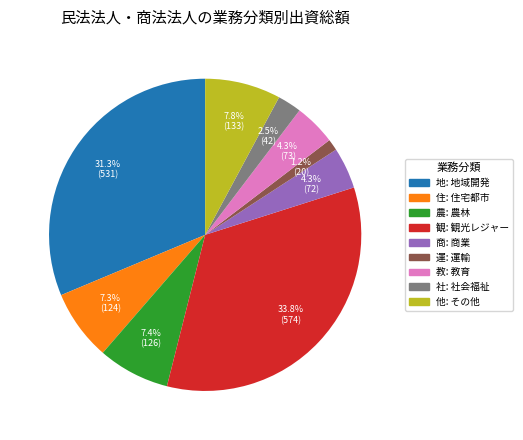

Does any single category account for the majority?

No